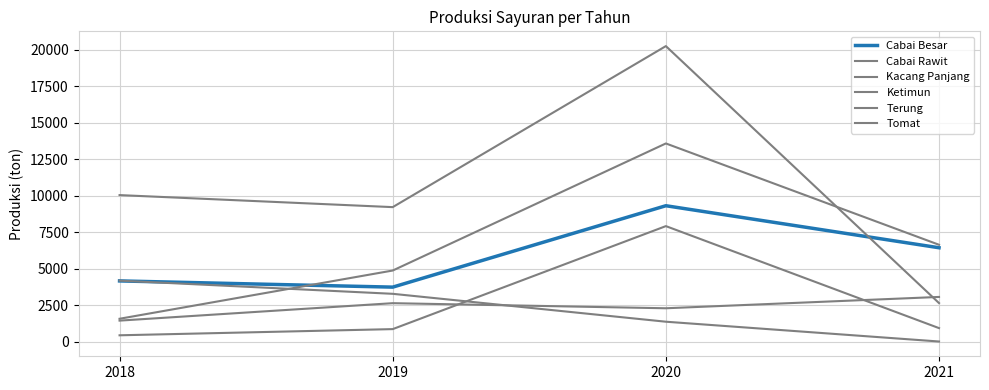

Rank the series at 2019 from lowest to highest value.

Tomat, Kacang Panjang, Ketimun, Cabai Besar, Cabai Rawit, Terung